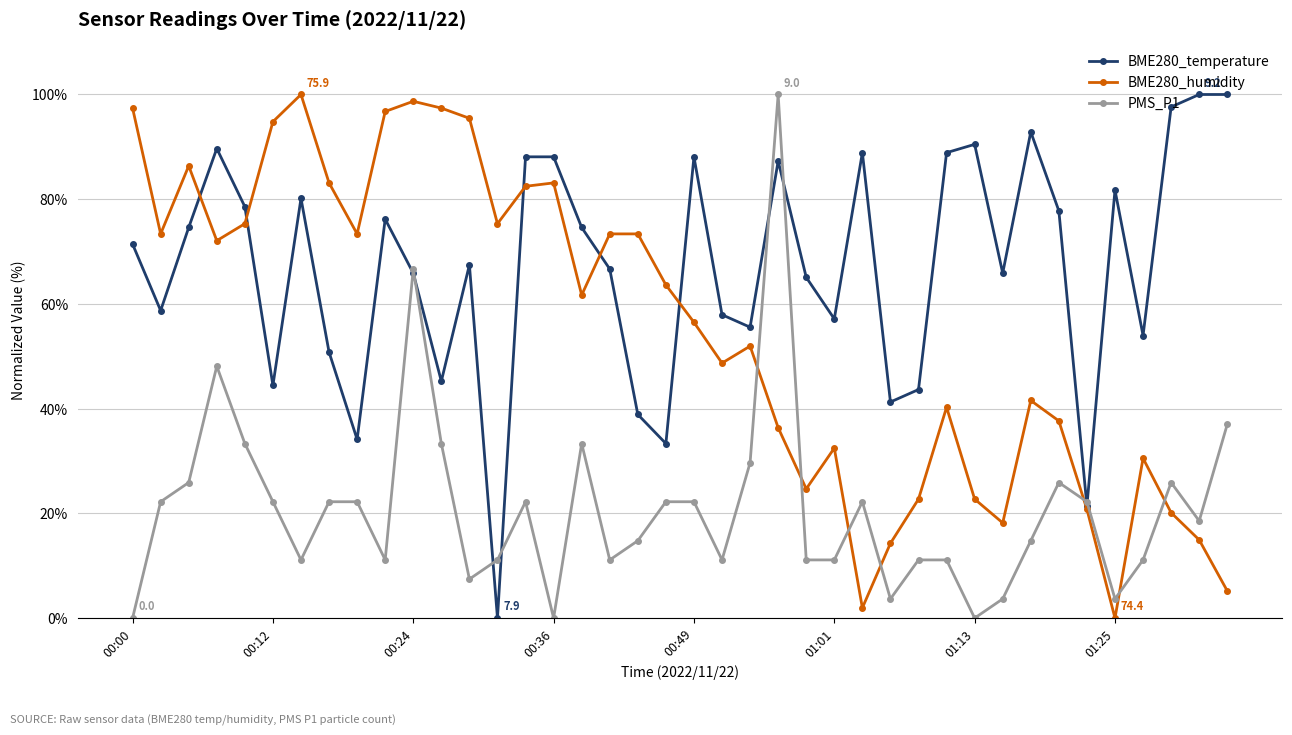

What is the highest value of the BME280_temperature series?

100.0